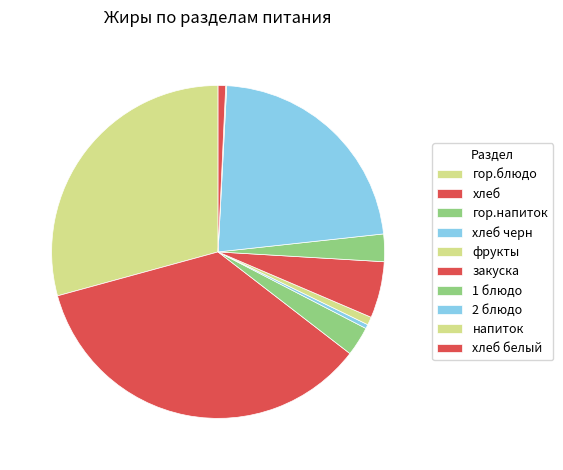

What is the total percentage of хлеб черн and гор.напиток?

3.3%